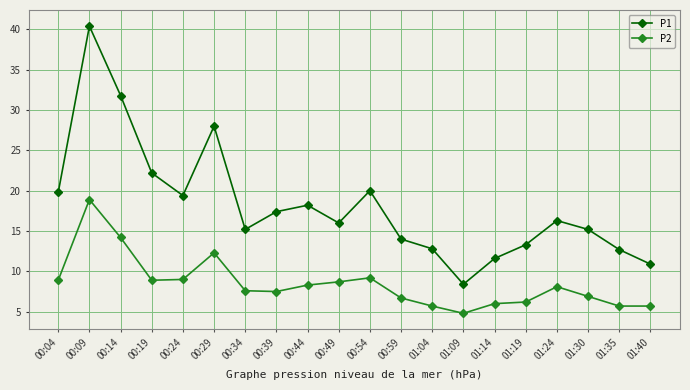

The P2 series shows 11.7 at 00:44. True or false?

False